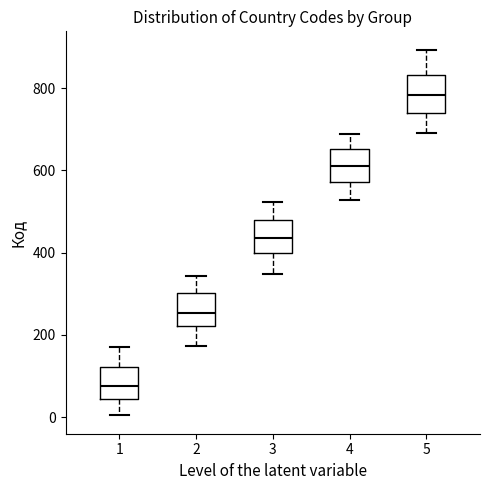

Where is the lower edge of the box at x = 5 on the y-axis? The values are not printed on the chart, so give them approximately, as read against the axis.

740